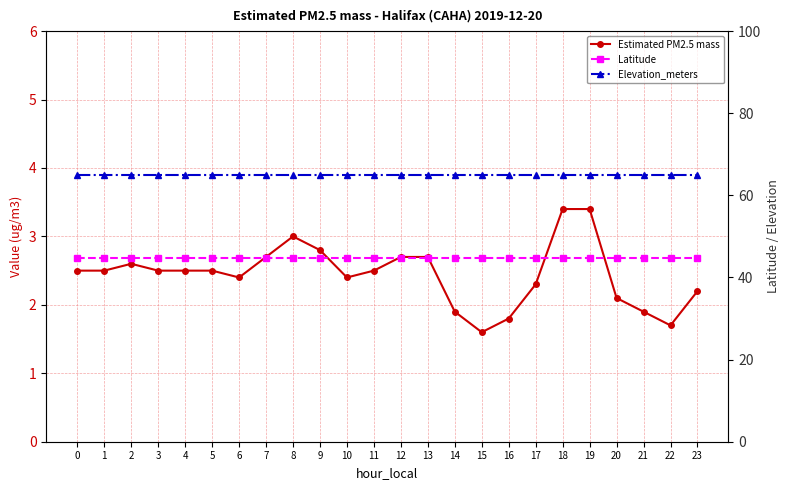

At which category is the sum across all series the highest?

18